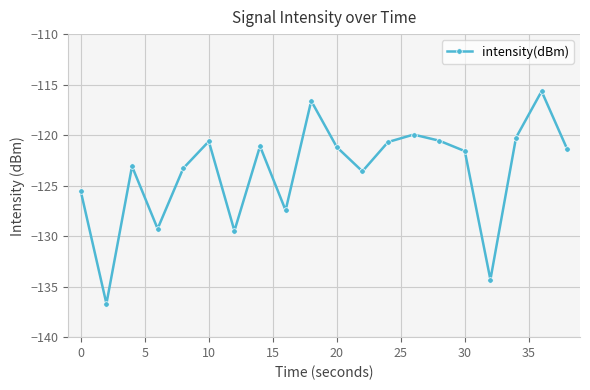

What is the average value?

-123.6